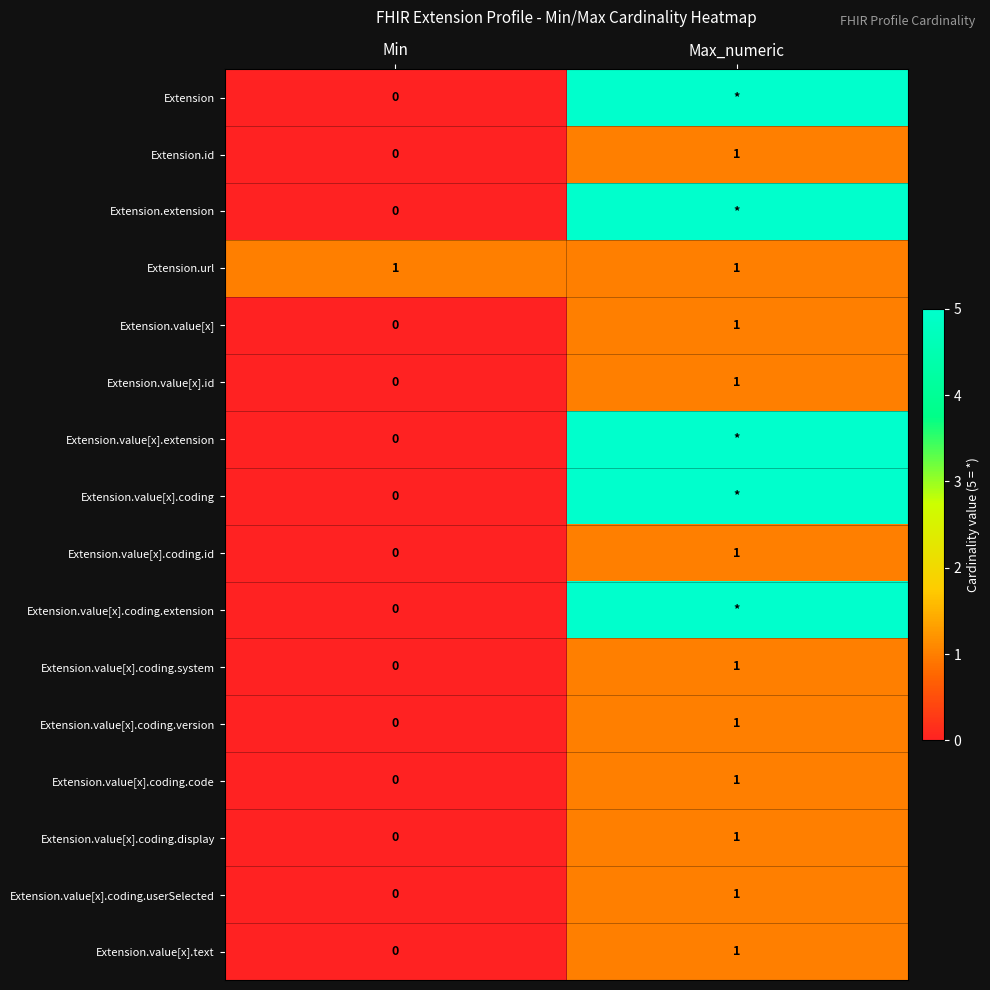

How many positive values does the Extension.value[x].coding.code series have?

1